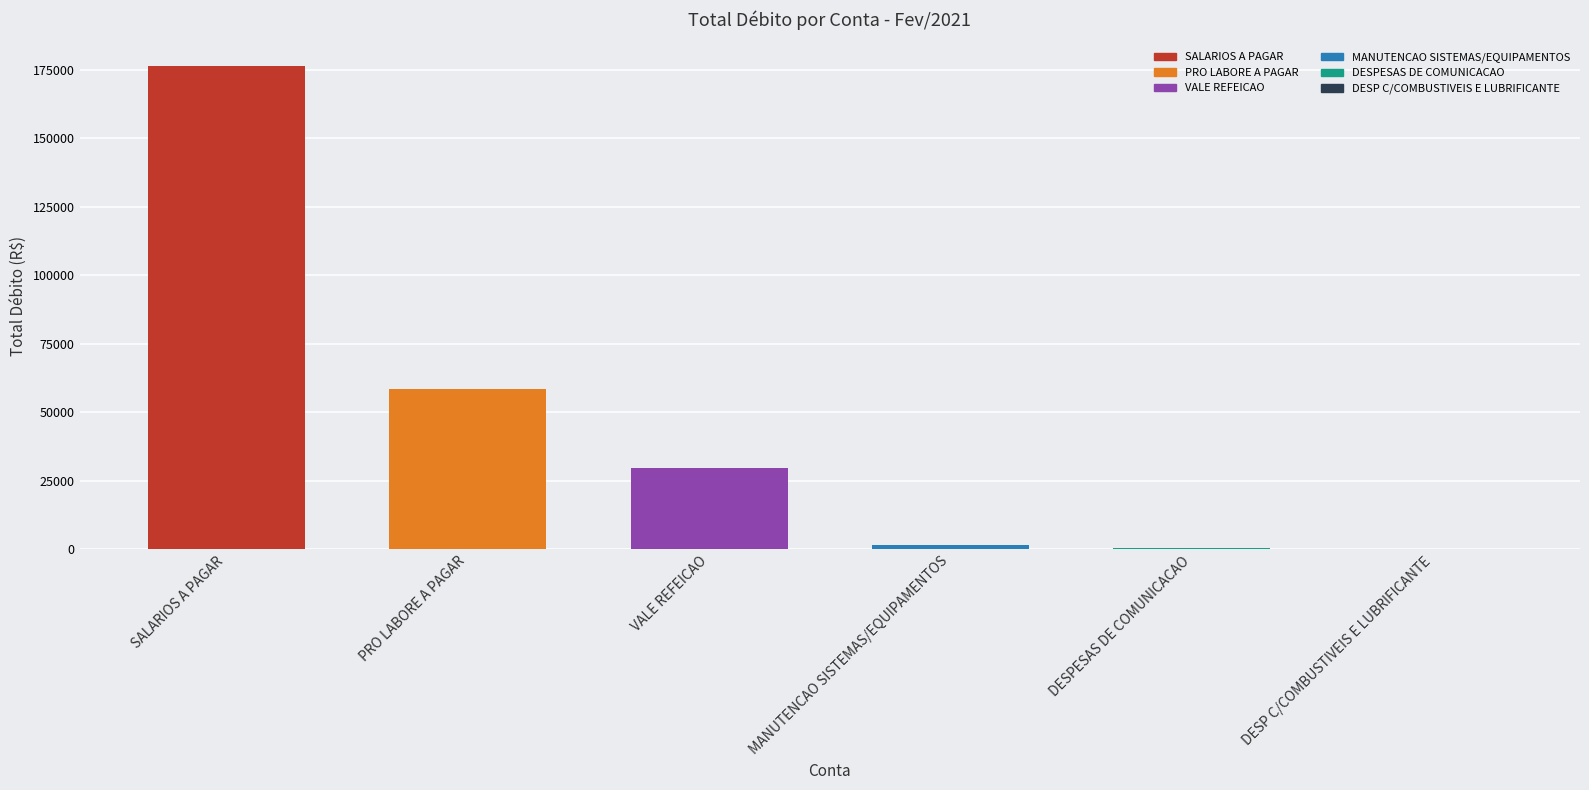

What is the average value?

44419.2